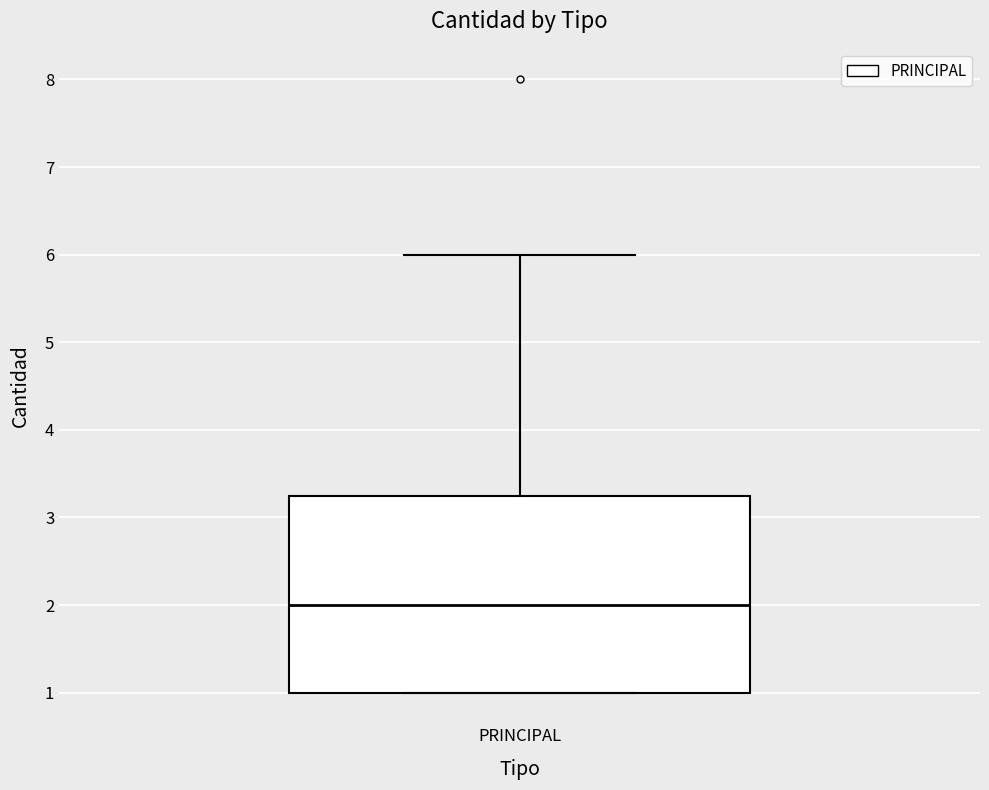

Where does the upper whisker of the box for PRINCIPAL end on the y-axis? The values are not printed on the chart, so give them approximately, as read against the axis.

6.0